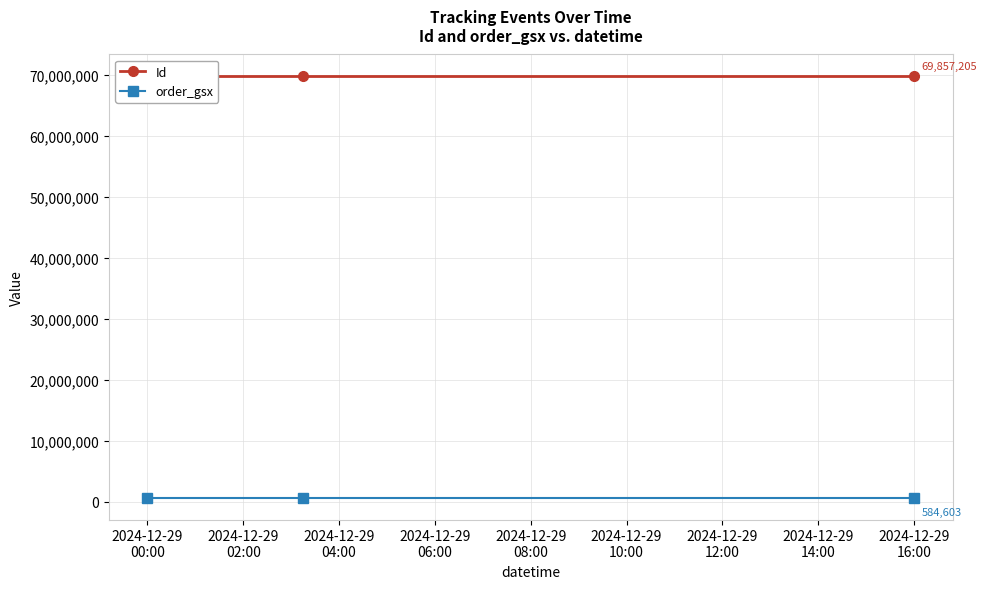

Is this an area chart (filled region under the line)?

No